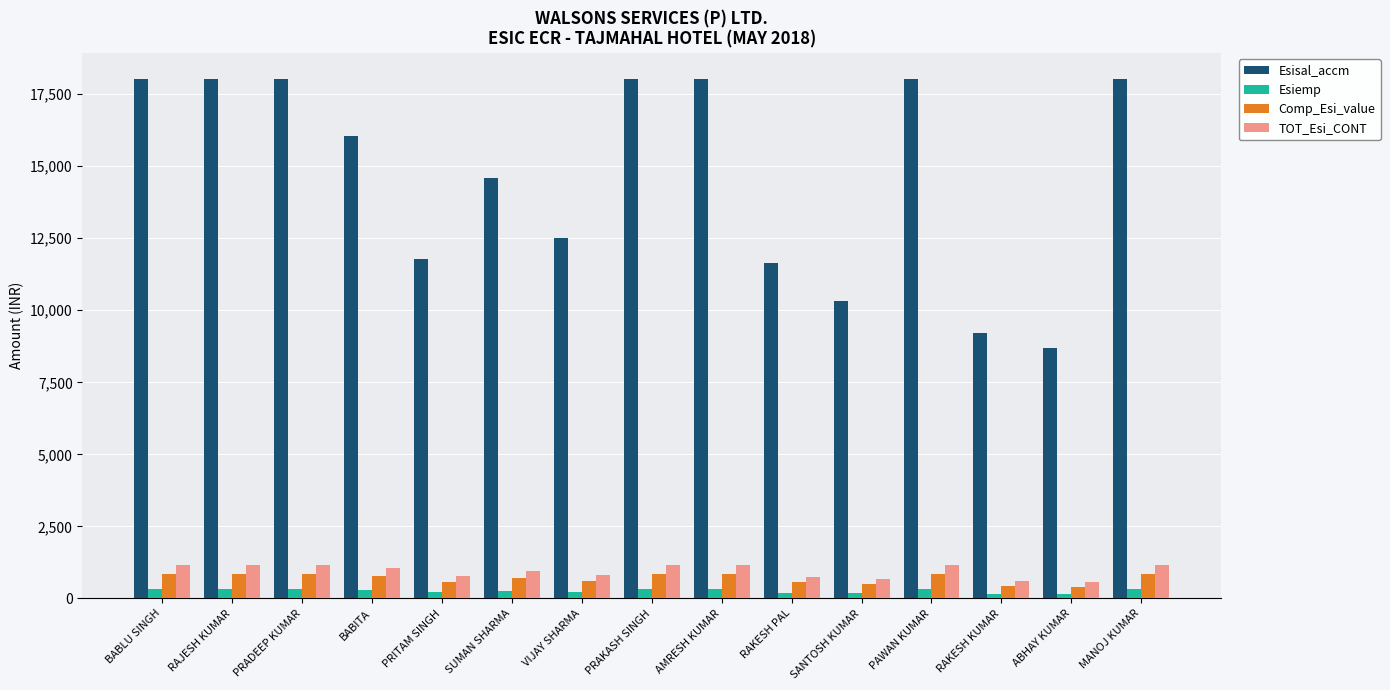

Count the number of categories in the chart.

15